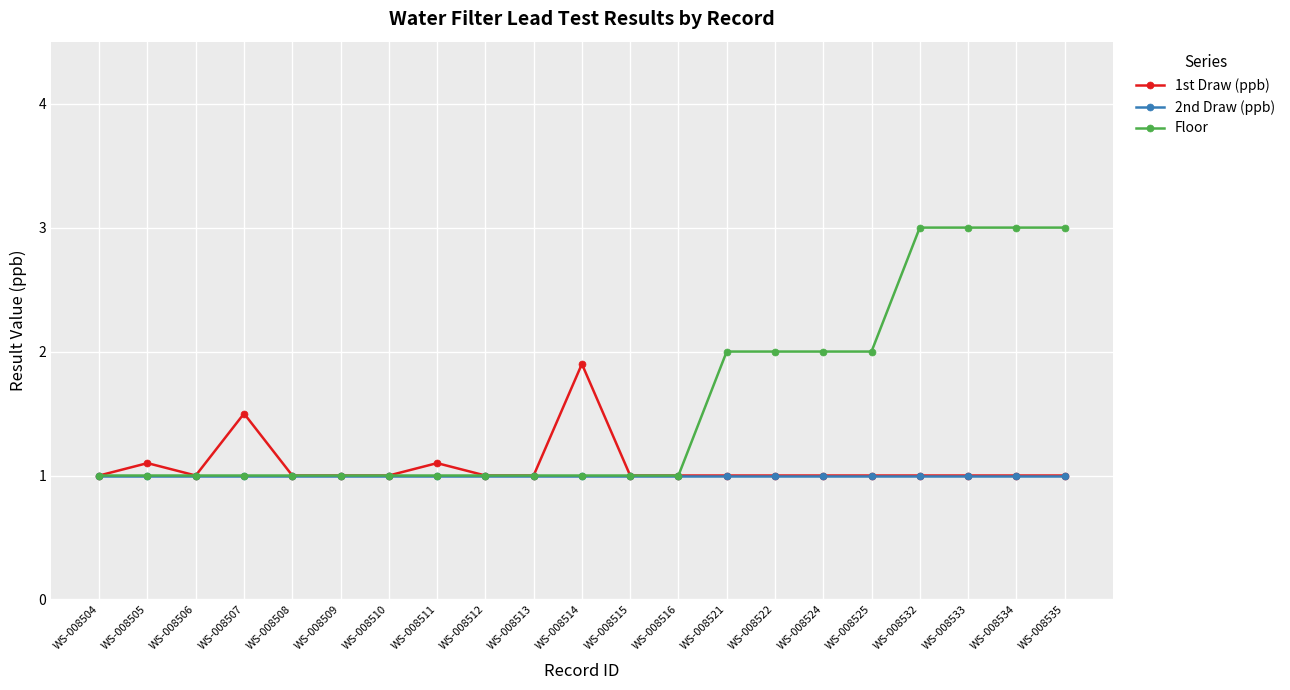

List the series in order of their peak value, highest first.

Floor, 1st Draw (ppb), 2nd Draw (ppb)